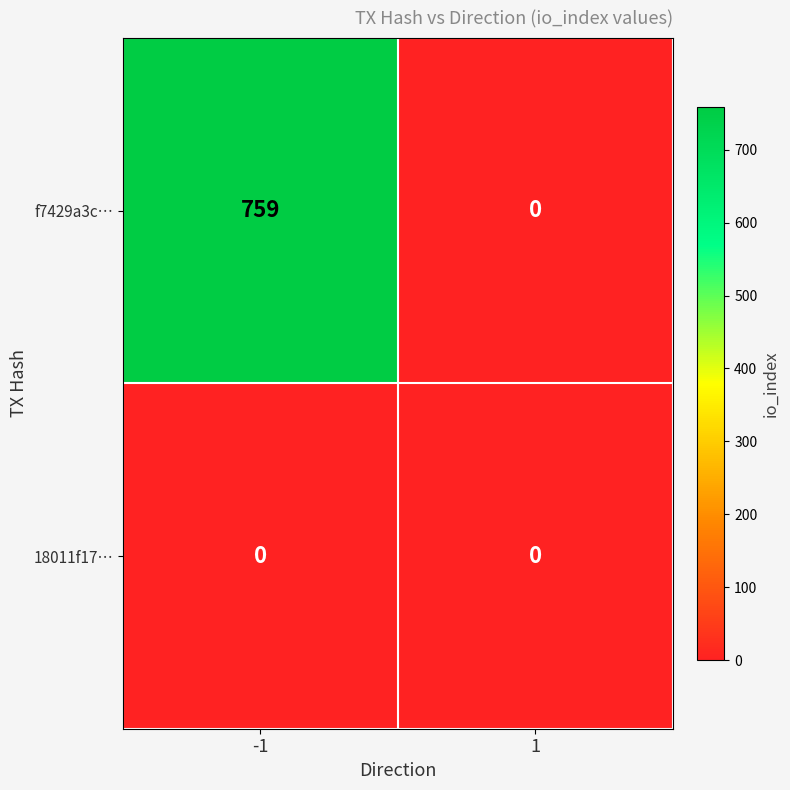

The value of f7429a3c… at -1 is 759. True or false?

True